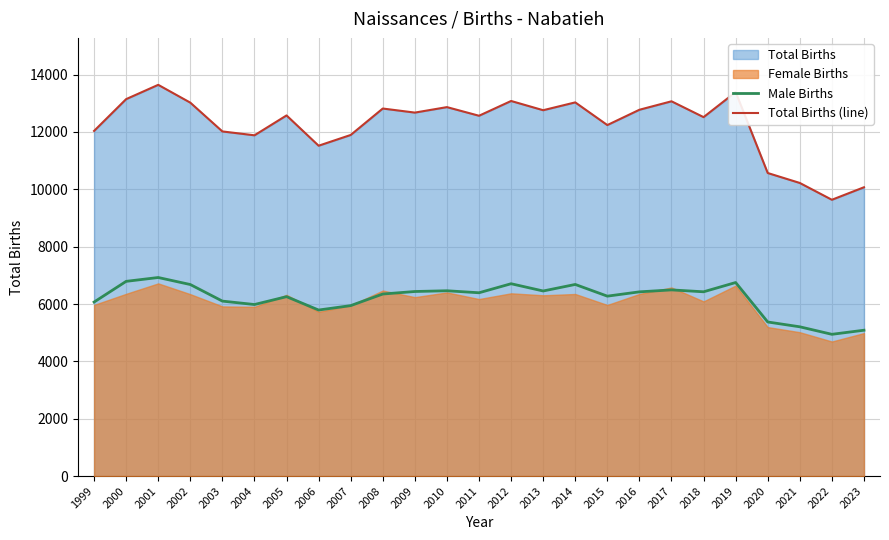

What is the difference between the Total Births (line) values at 2021 and 2018?

2296